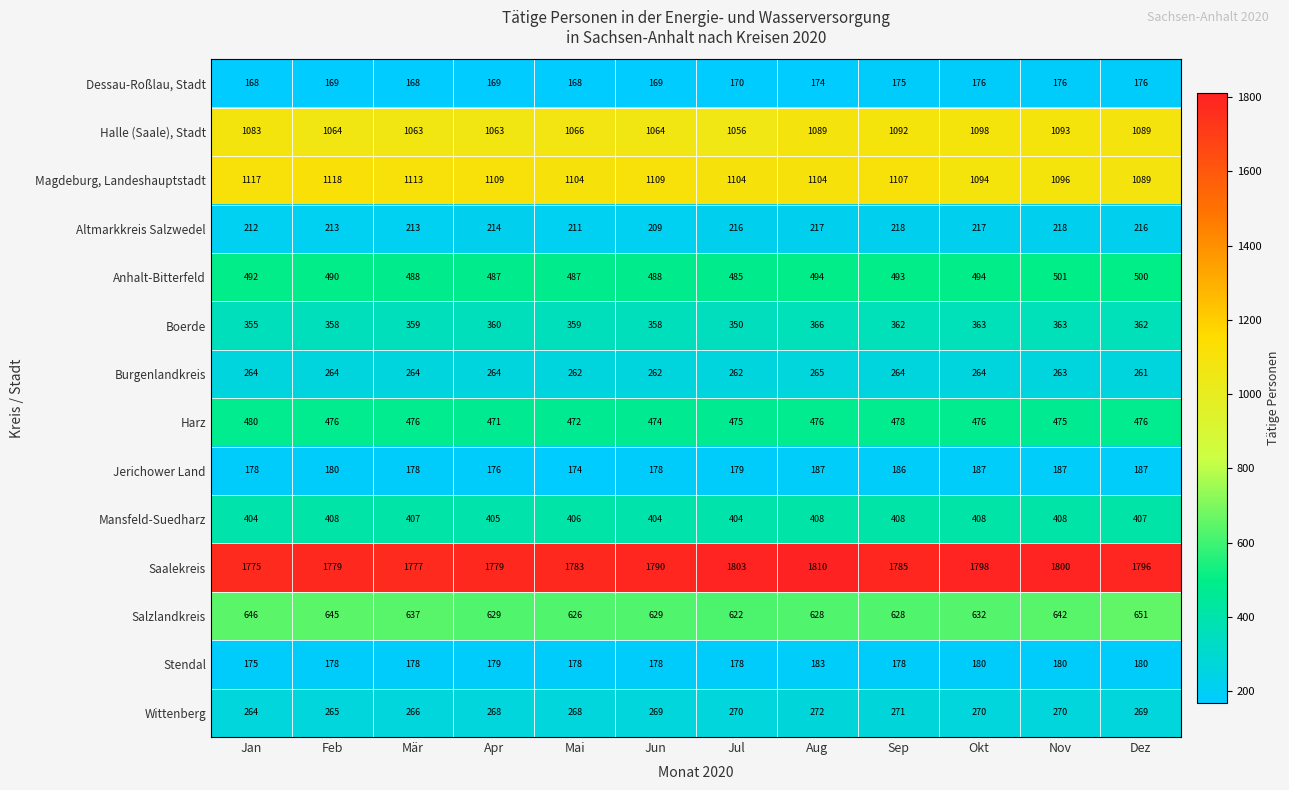

Rank the series by their maximum value, from highest to lowest.

Saalekreis, Magdeburg, Landeshauptstadt, Halle (Saale), Stadt, Salzlandkreis, Anhalt-Bitterfeld, Harz, Mansfeld-Suedharz, Boerde, Wittenberg, Burgenlandkreis, Altmarkkreis Salzwedel, Jerichower Land, Stendal, Dessau-Roßlau, Stadt